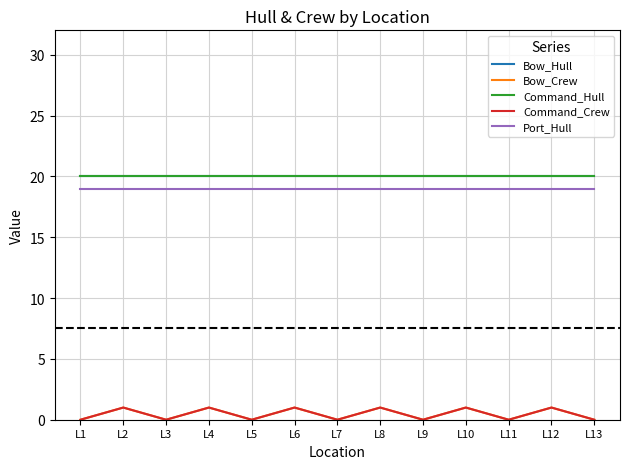

How many lines are shown in the chart?

5